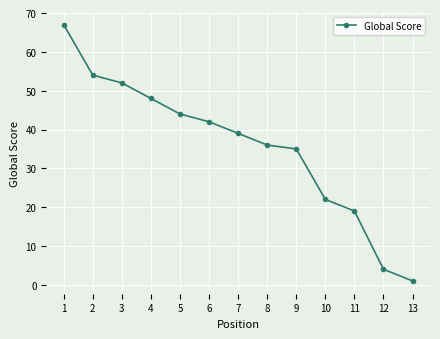

What is the change in value from 3 to 7?

-13